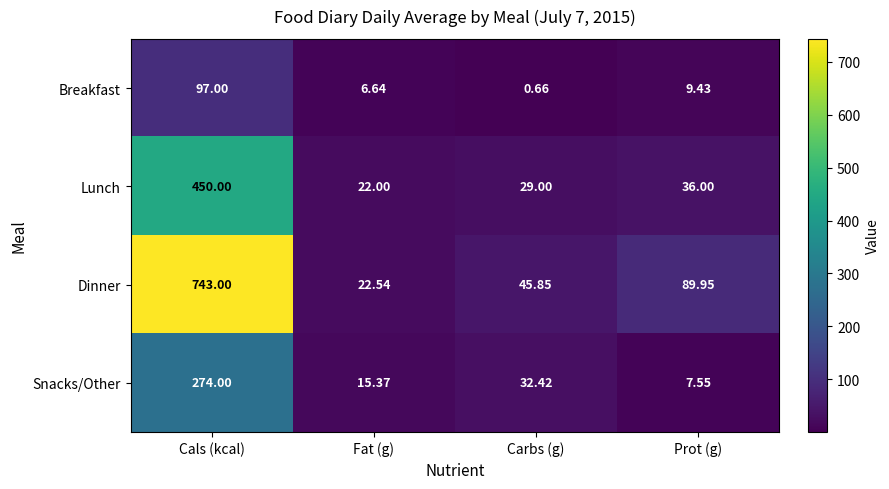

Which category has the lowest value across all series?

Carbs (g)